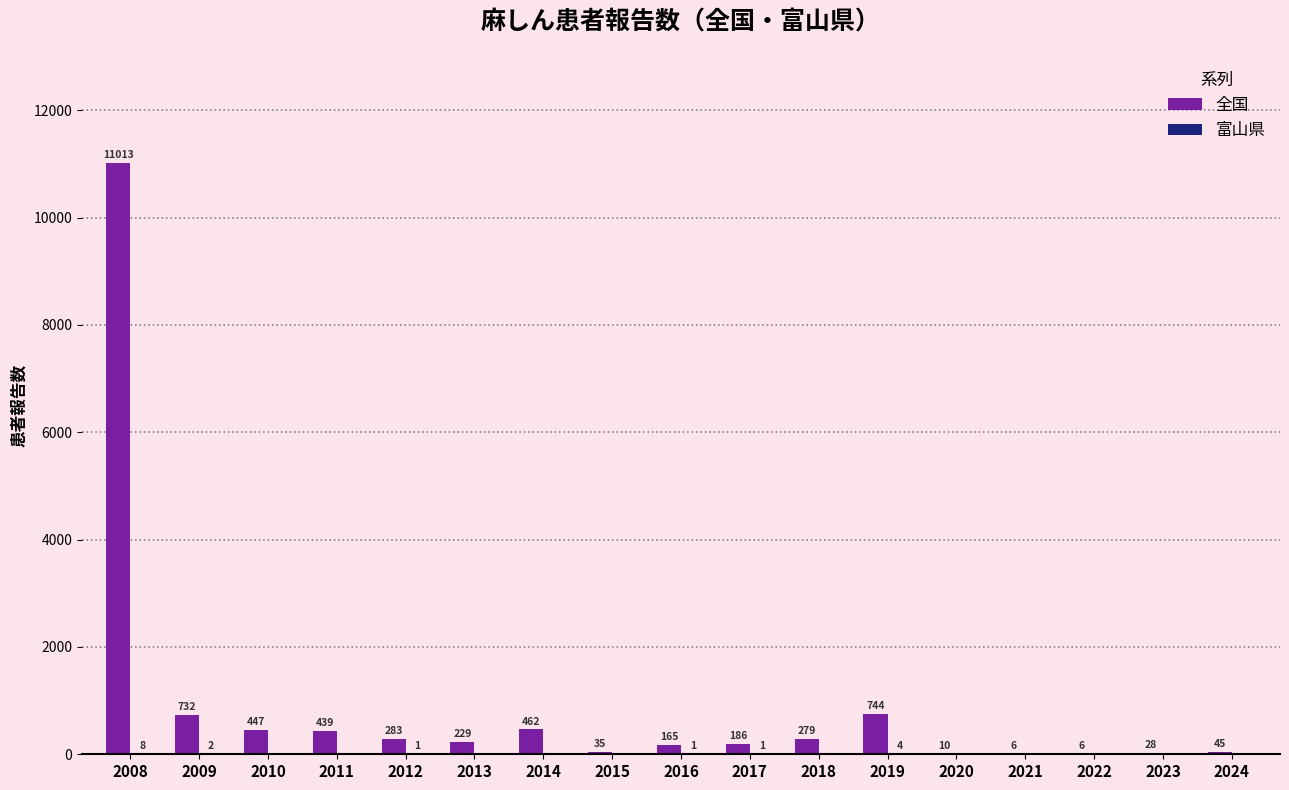

Between 2009 and 2024, which series saw the biggest shift?

全国